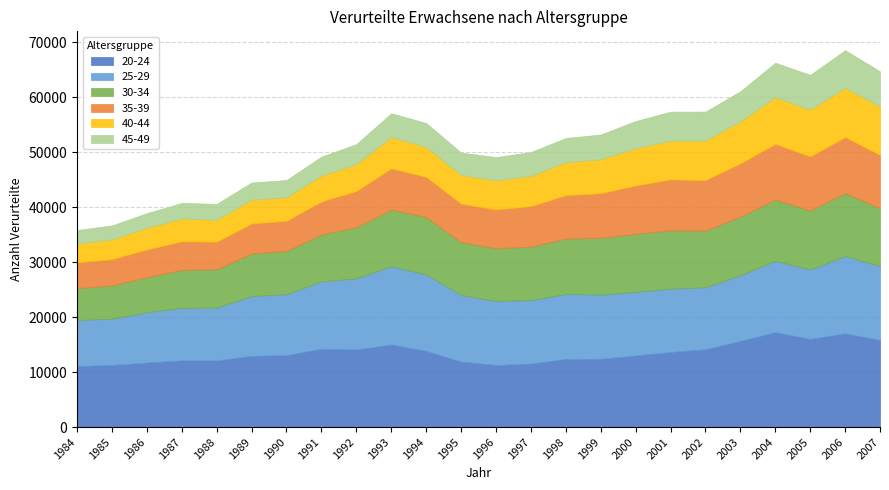

What is the total value across all series at 1998?

52576